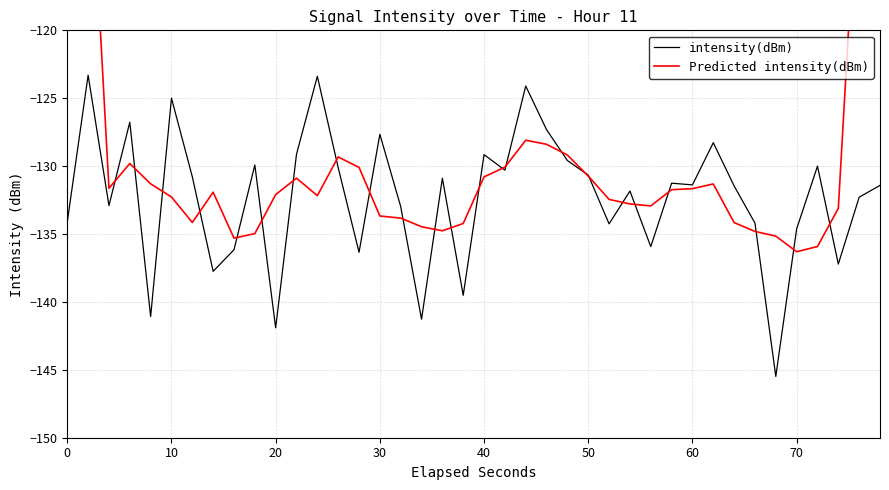

What is the maximum value for intensity(dBm)?

-123.3